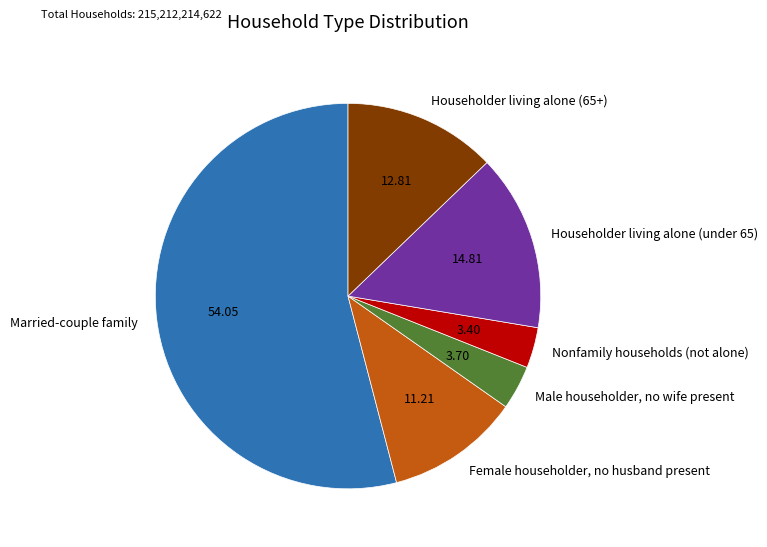

Do Householder living alone (65+) and Householder living alone (under 65) together represent more than half of the pie?

No